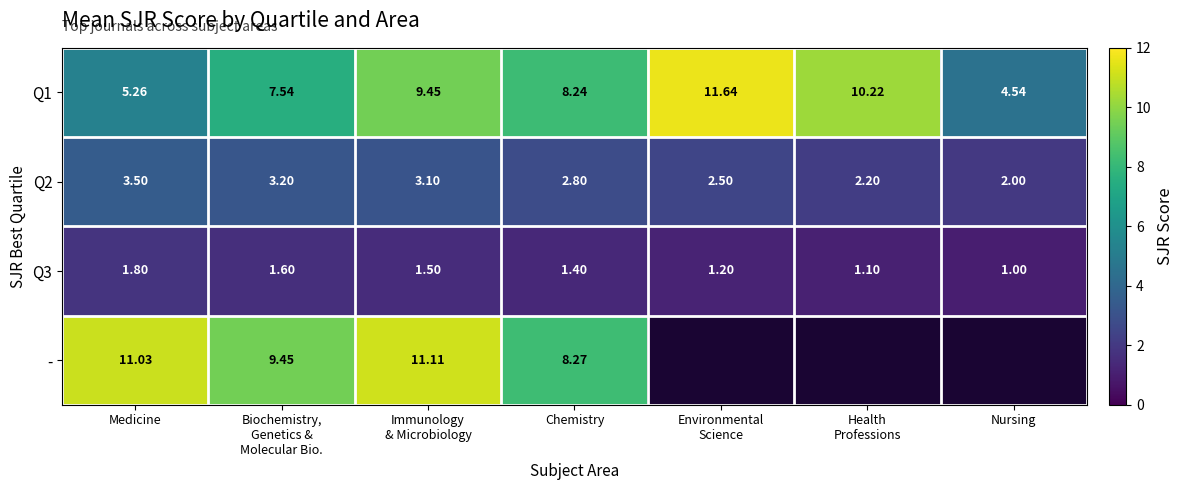

At which label does Q3 reach its peak?

Medicine